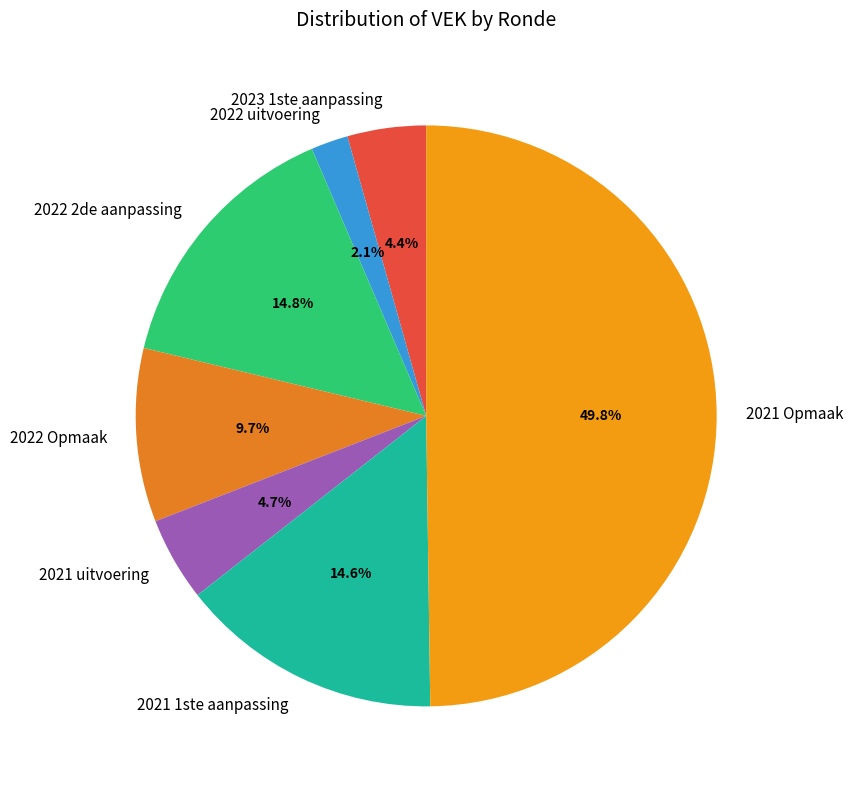

Is 2022 uitvoering the majority of the pie?

No